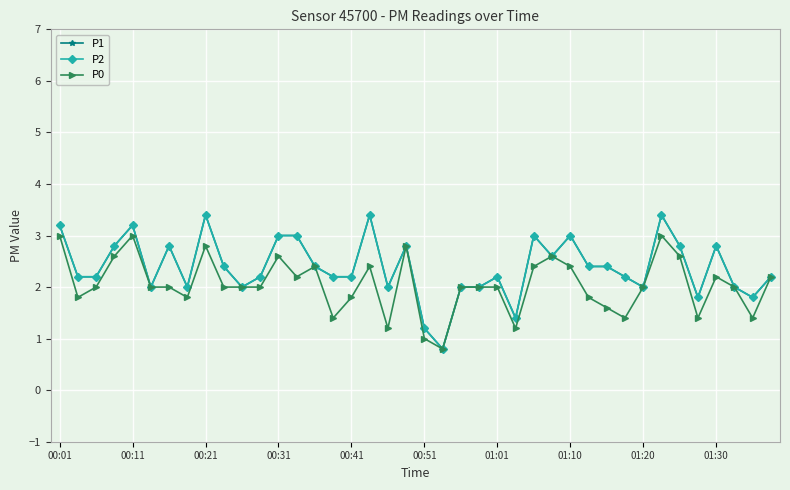

How many lines are shown in the chart?

3